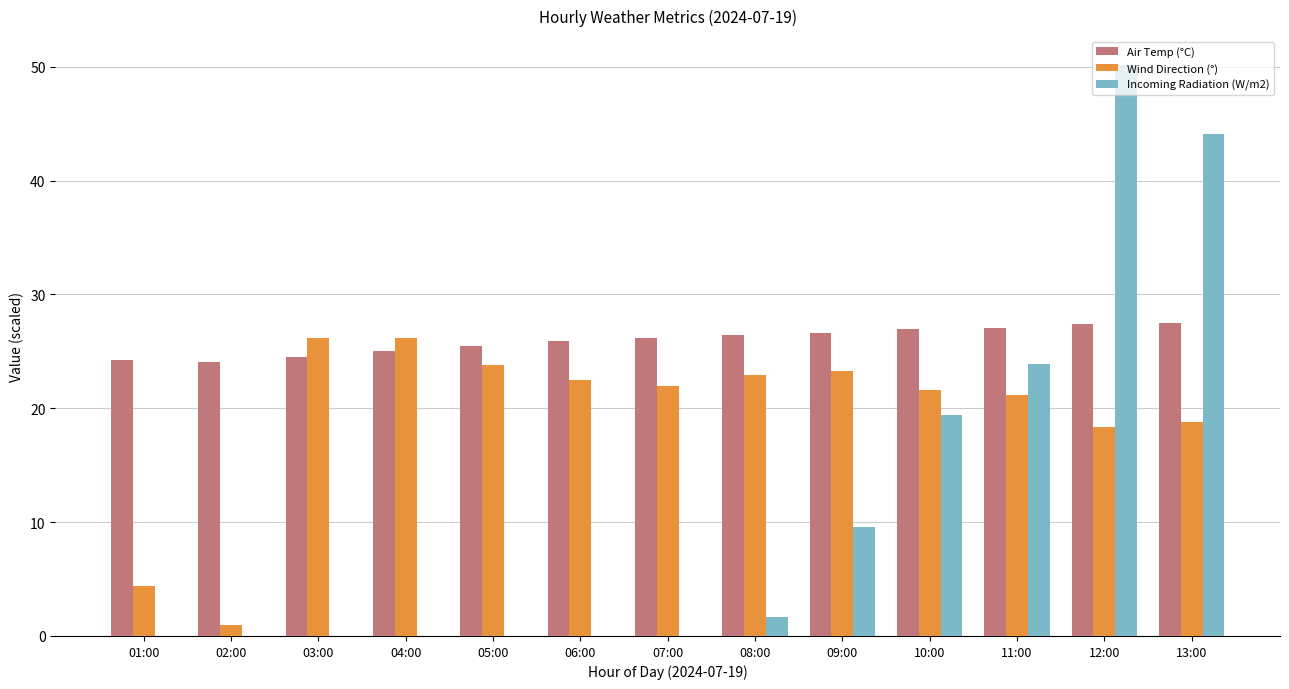

What is the maximum value shown in the chart?

50.2